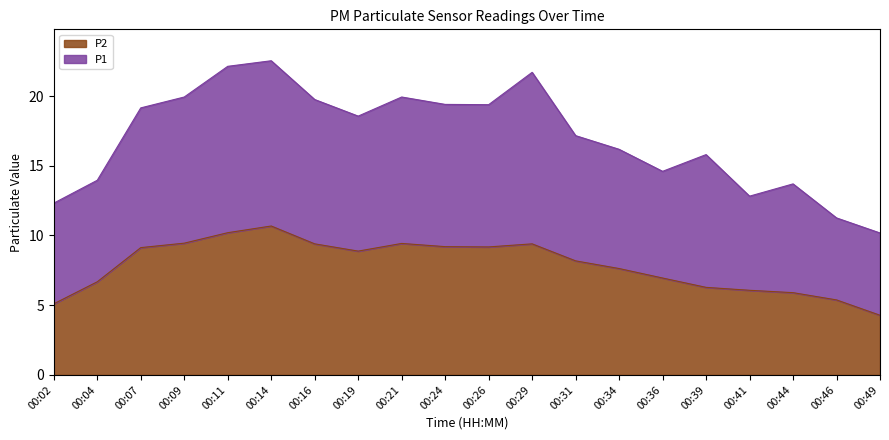

True or false: P1 has a value of 35.1 at 00:16.

False